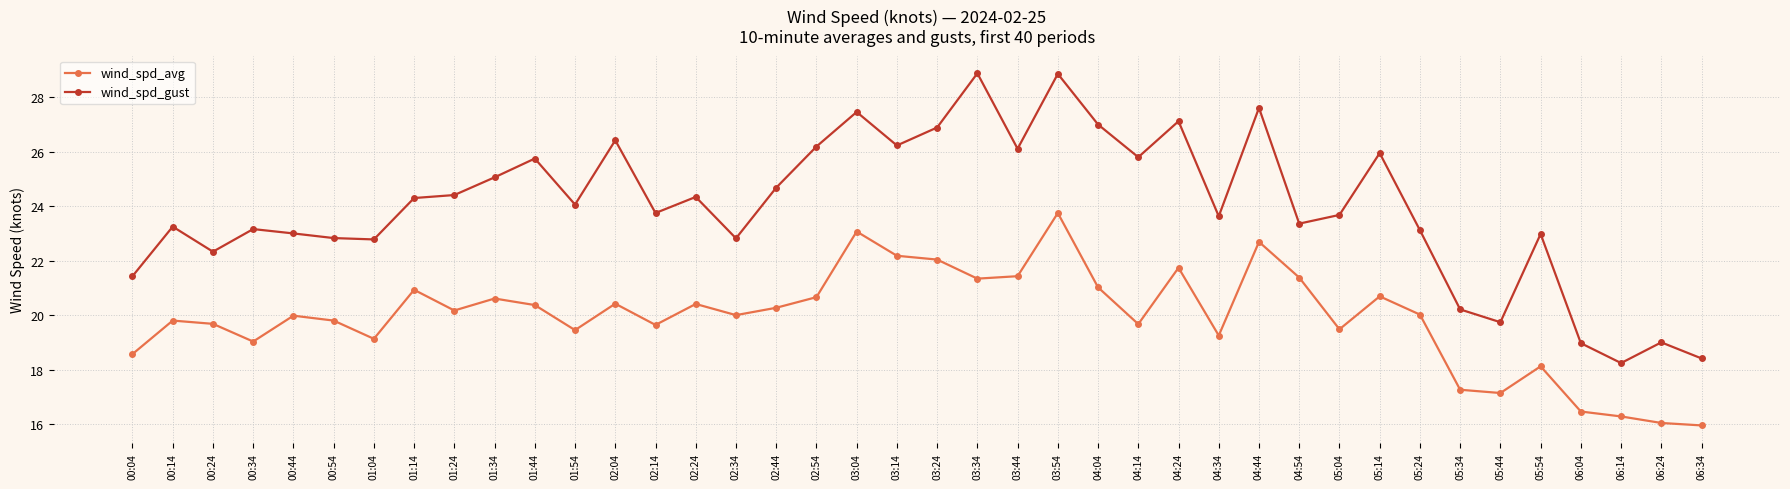

Is it true that wind_spd_gust equals 9.2 at 04:04?

False